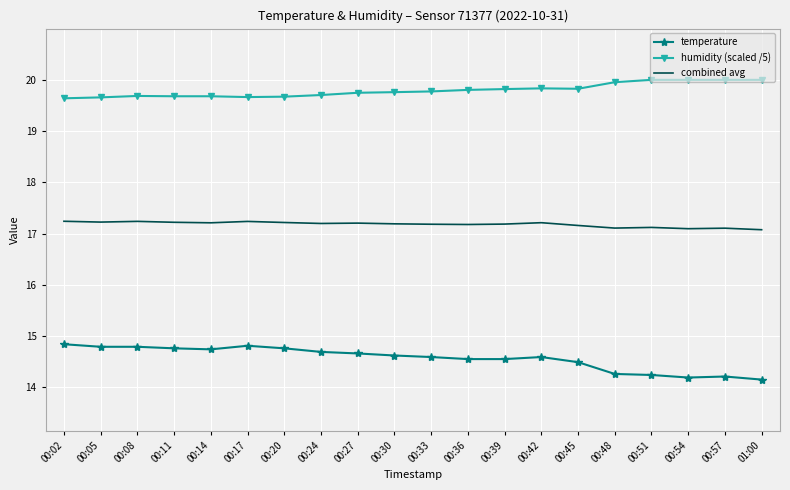

Which series has the largest total across all categories?

humidity (scaled /5)